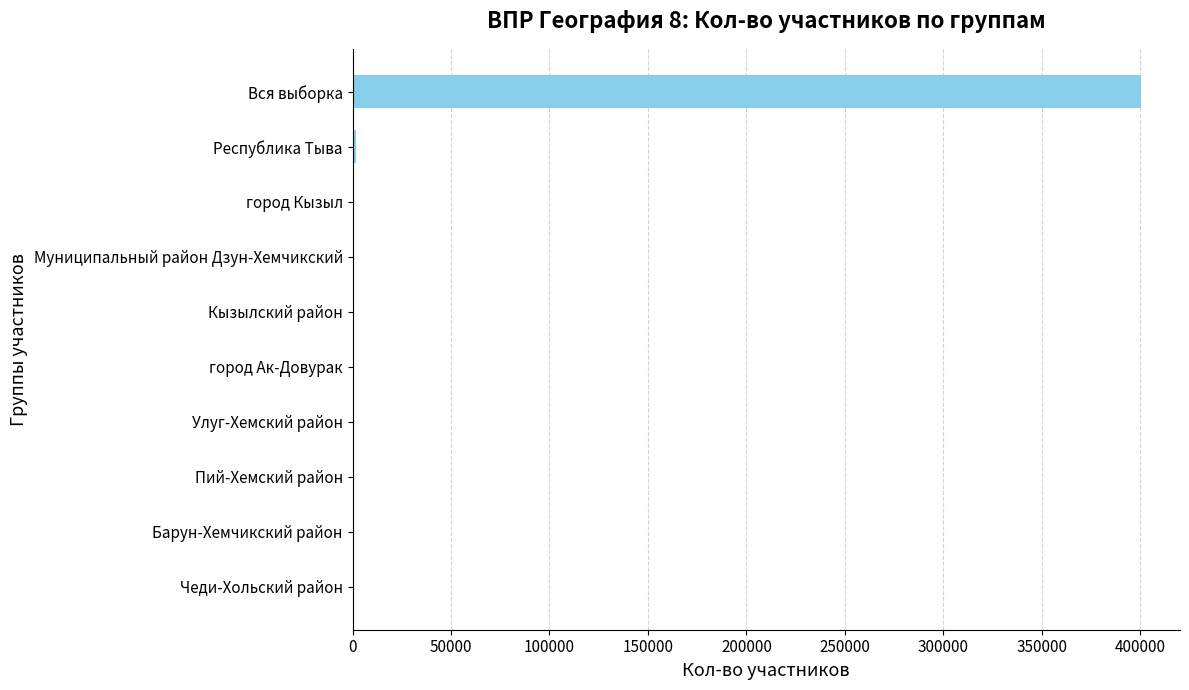

What is the greatest value displayed?

400110